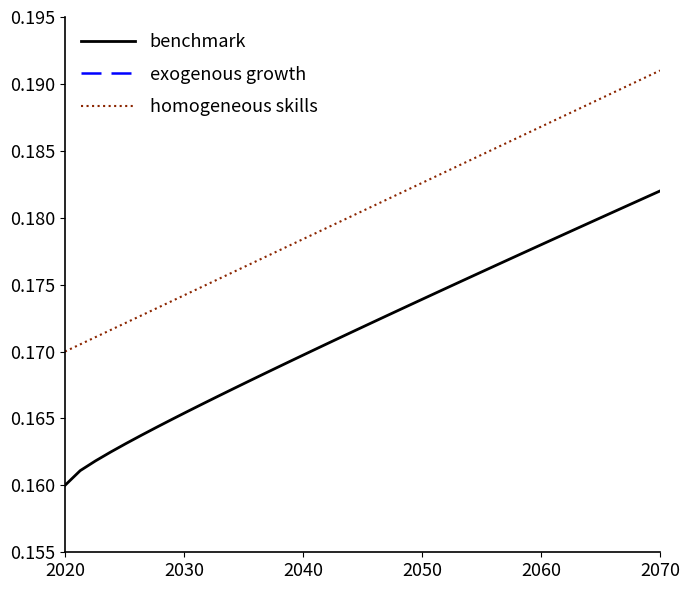

Where is benchmark nearest to the value 0?

2020